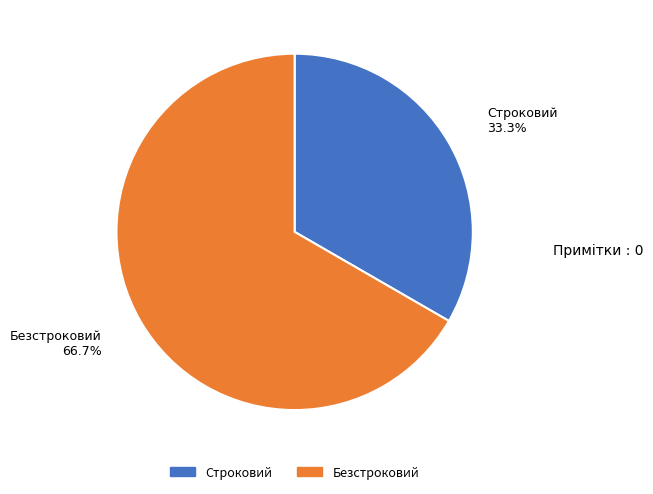

To the nearest percent, what is the combined percentage of Безстроковий and Строковий?

100%